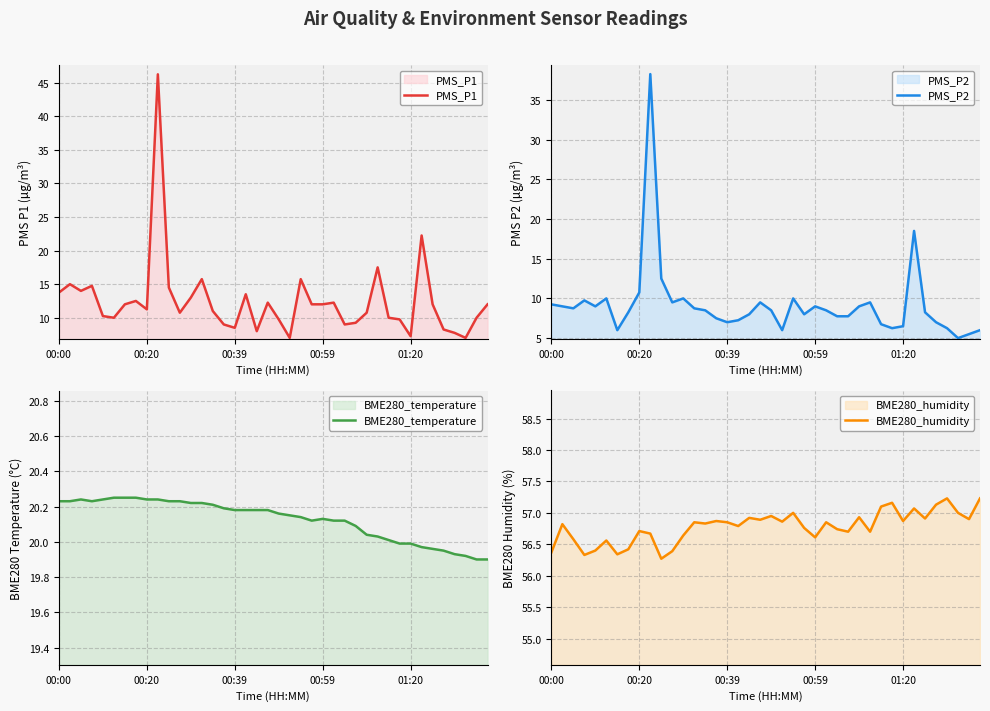

The PMS_P1 series shows 13.8 at 00:00. True or false?

True